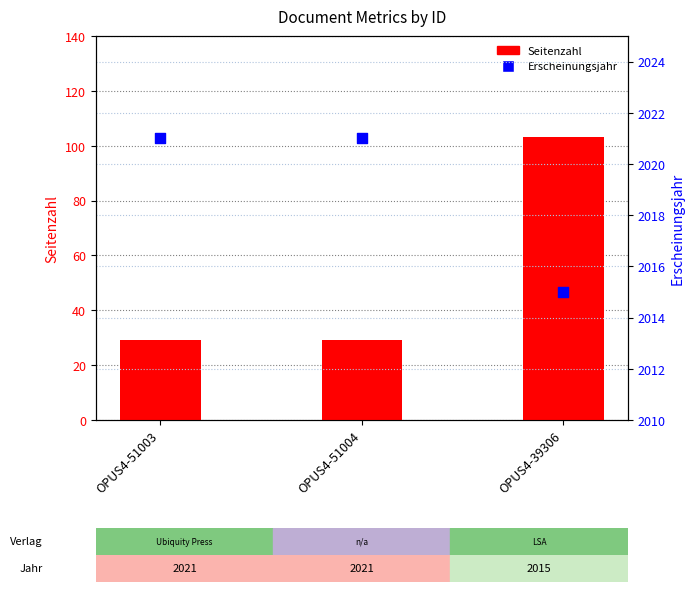

Which series has the widest spread of Y values?

Seitenzahl